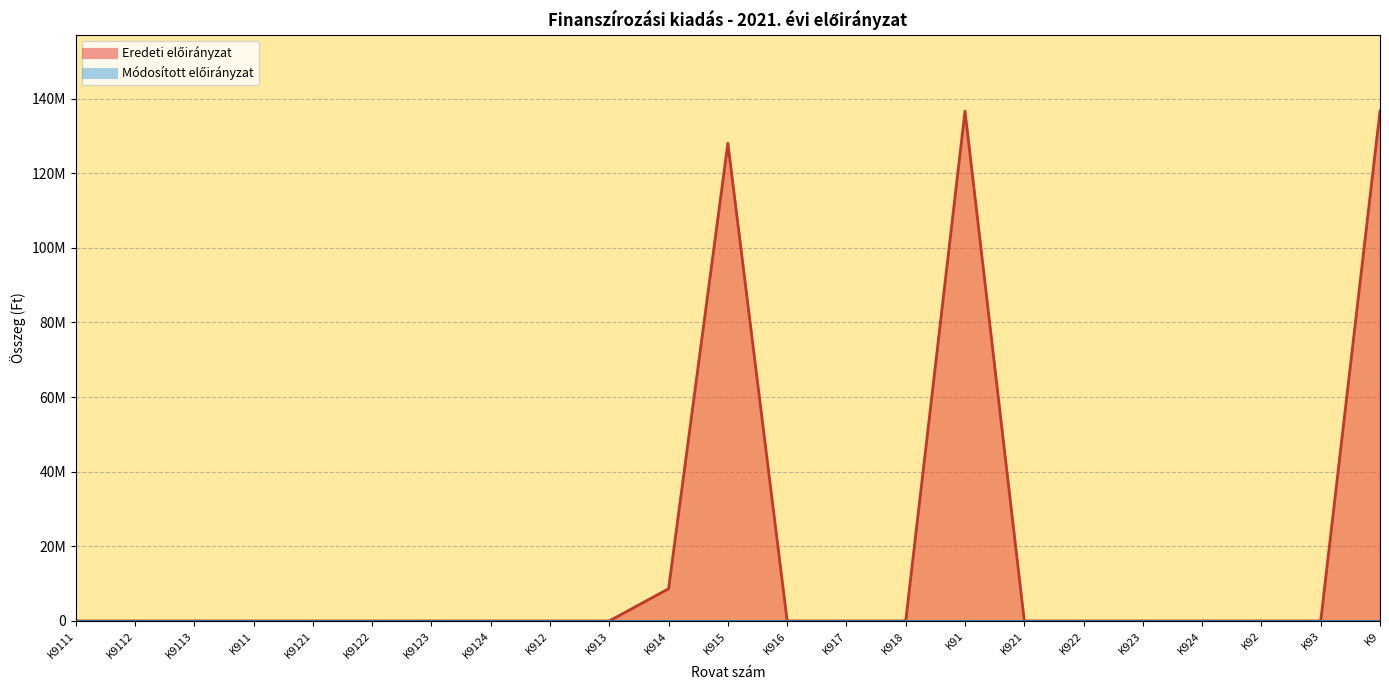

What is the difference between the second highest and second lowest values?

136636097